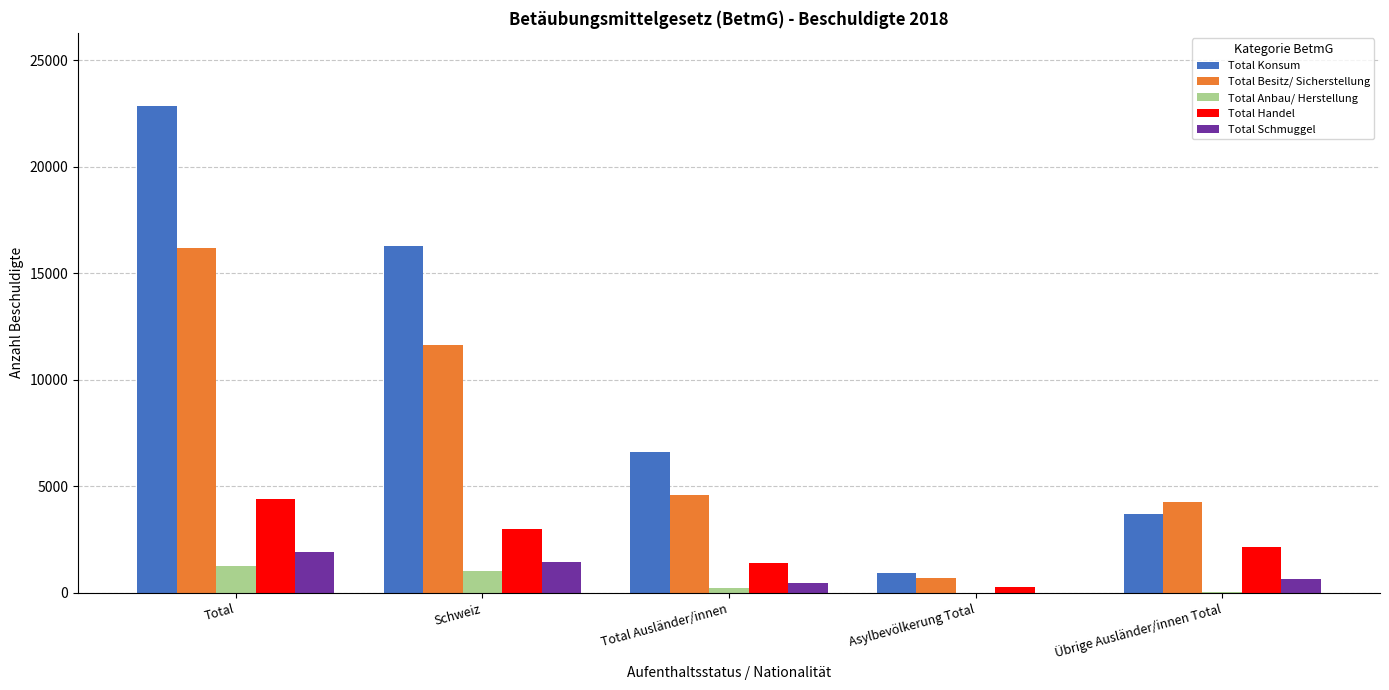

What is the sum of all Total Handel values?

11204